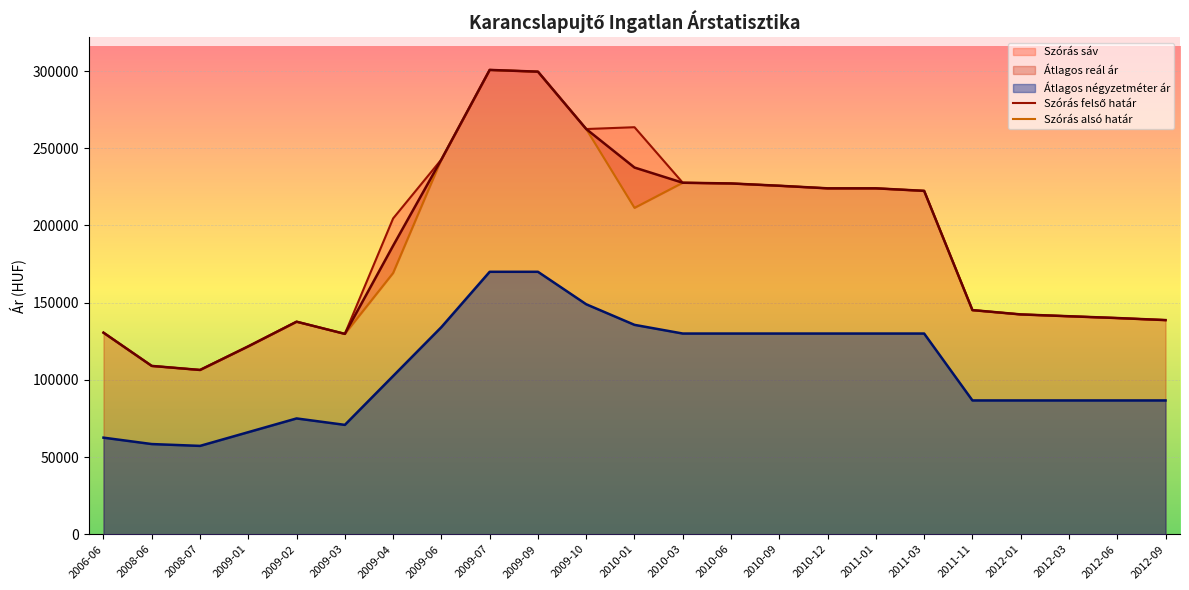

Which series has the largest total across all categories?

Szórás felső határ